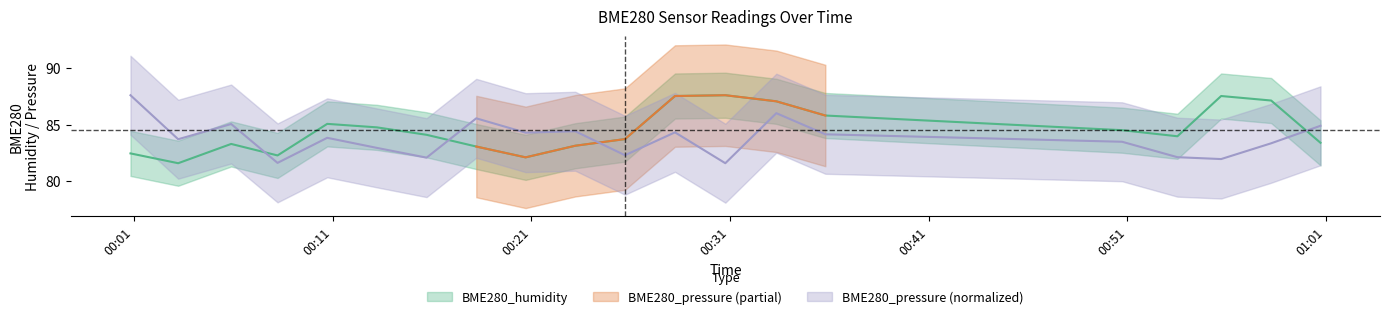

The BME280_pressure_mid series shows 45.3 at 2021/12/04 00:08:14. True or false?

False